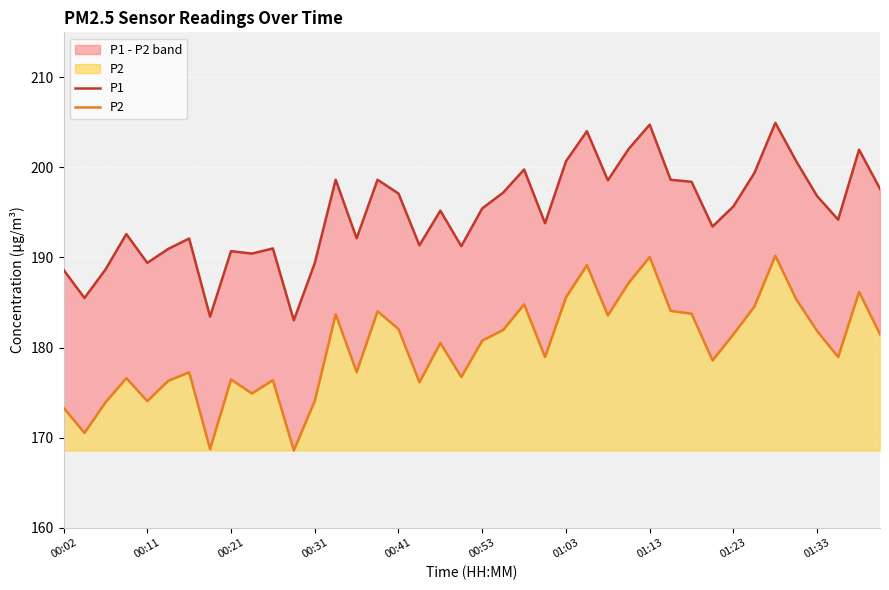

What are all the series names shown in the legend?

P1, P2